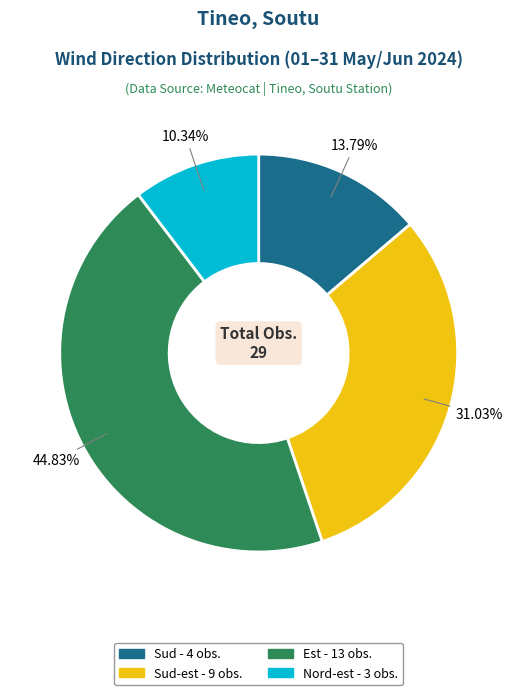

Is there a majority slice in this chart?

No